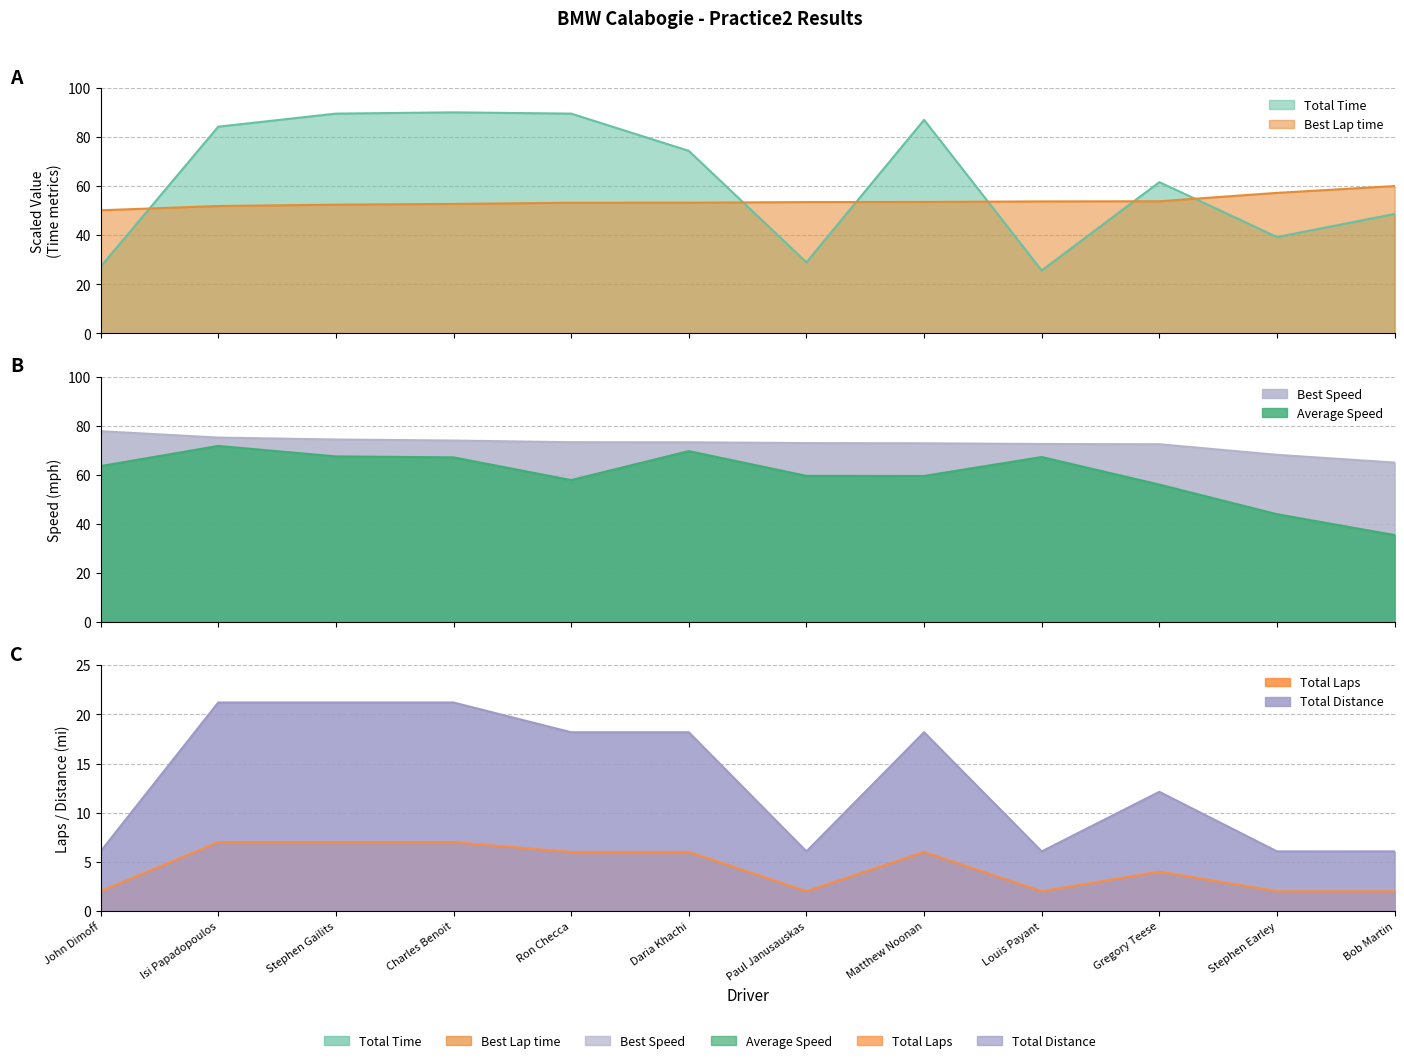

How many lines are shown in the chart?

6